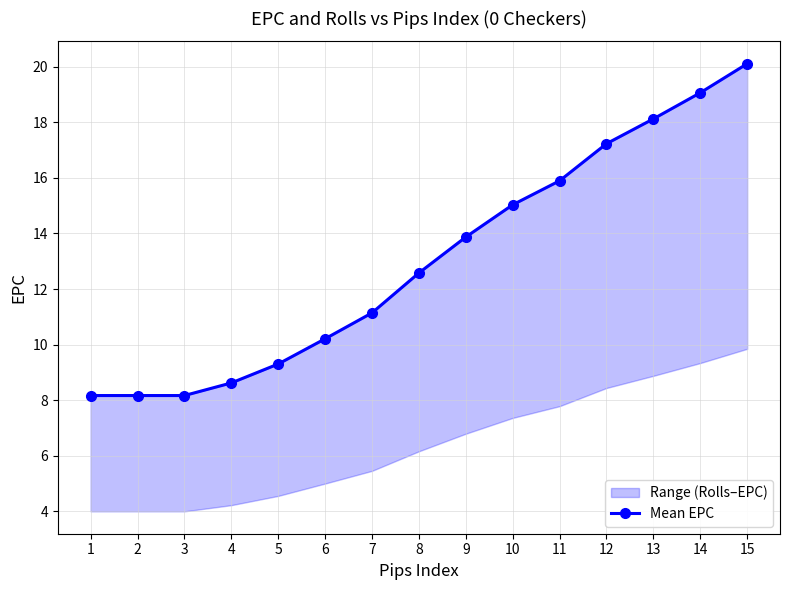

Approximately how many times larger is the value at 9 compared to 6?

1.4